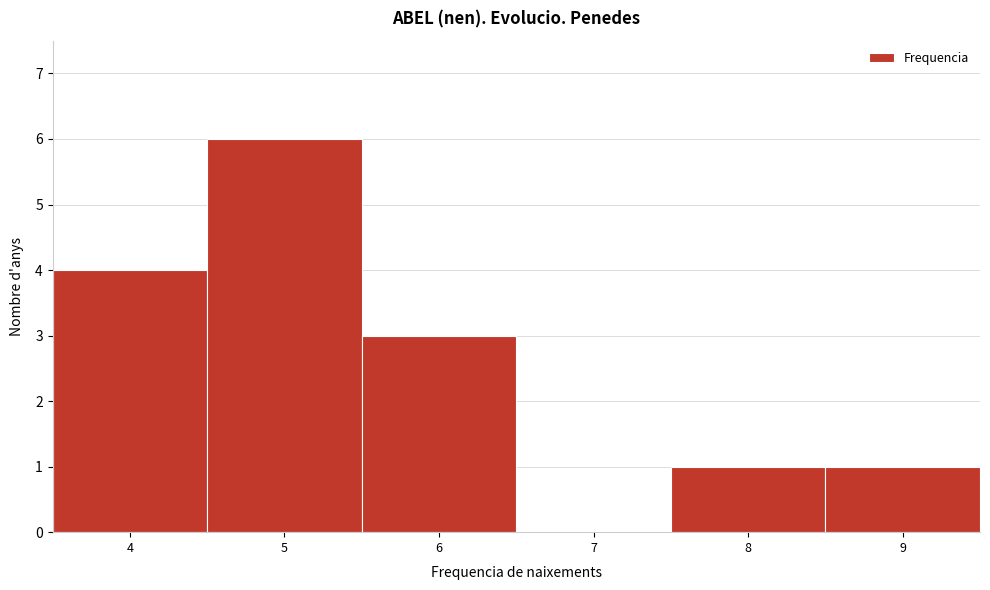

Over which range of the x-axis is the bar tallest?

4.5 to 5.5